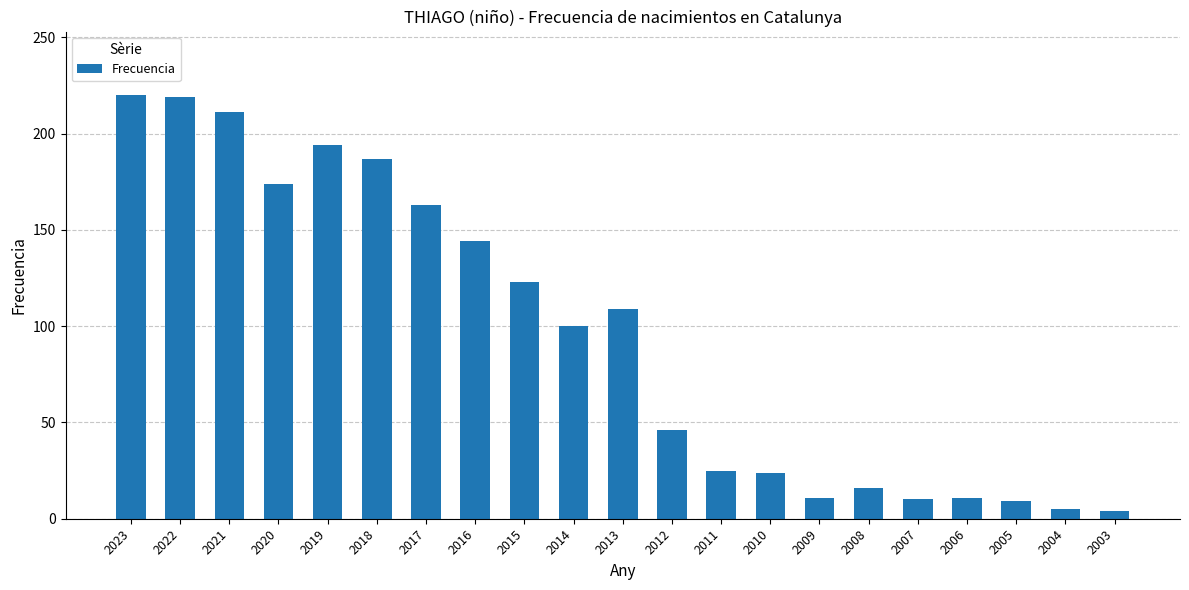

True or false: the data shows 81 at 2020.

False